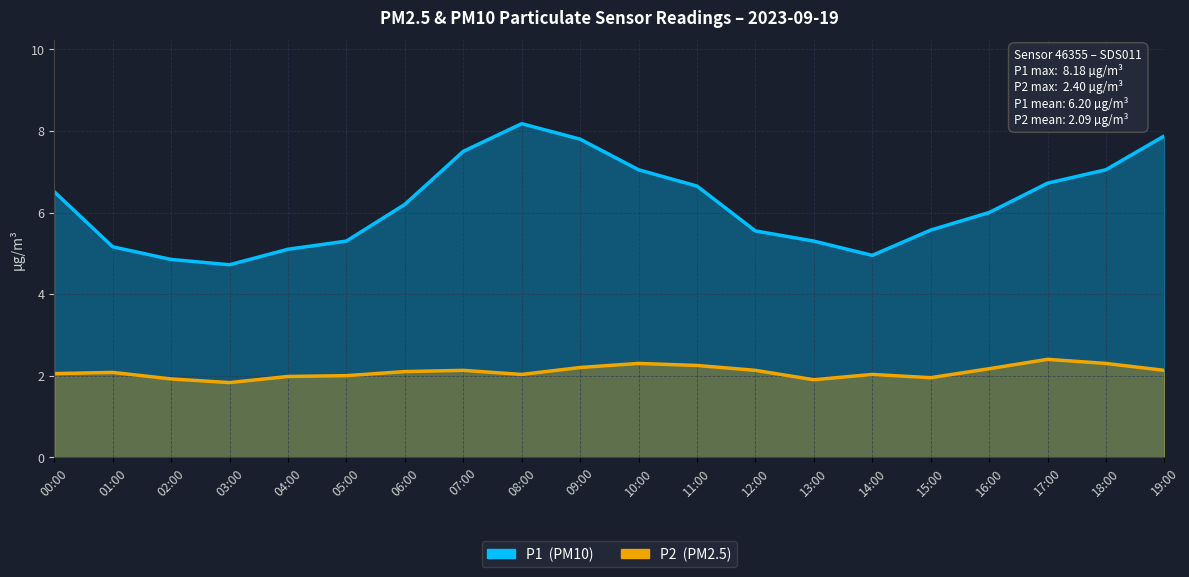

What is the value of the P2 point at the 14th from the left?

1.9